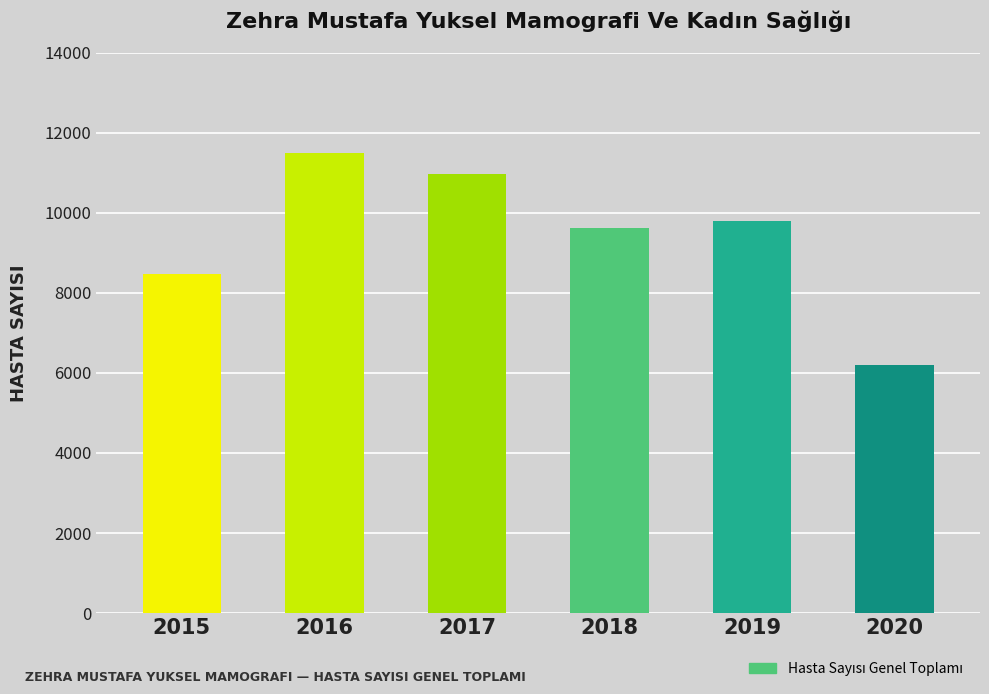

Rank the categories by value from highest to lowest.

2016, 2017, 2019, 2018, 2015, 2020